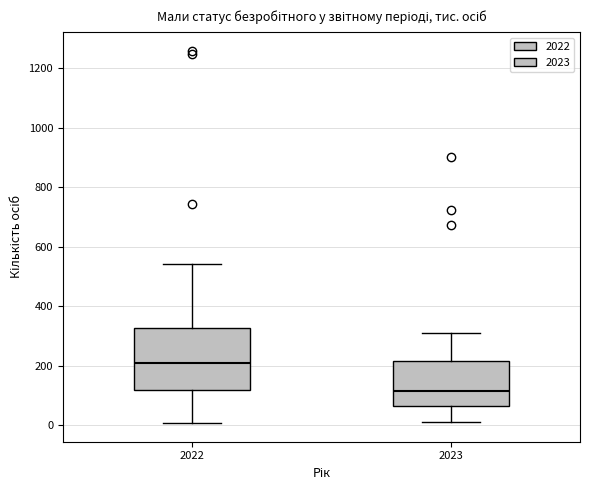

Where is the upper edge of the box at x = 2022 on the y-axis? The values are not printed on the chart, so give them approximately, as read against the axis.

320